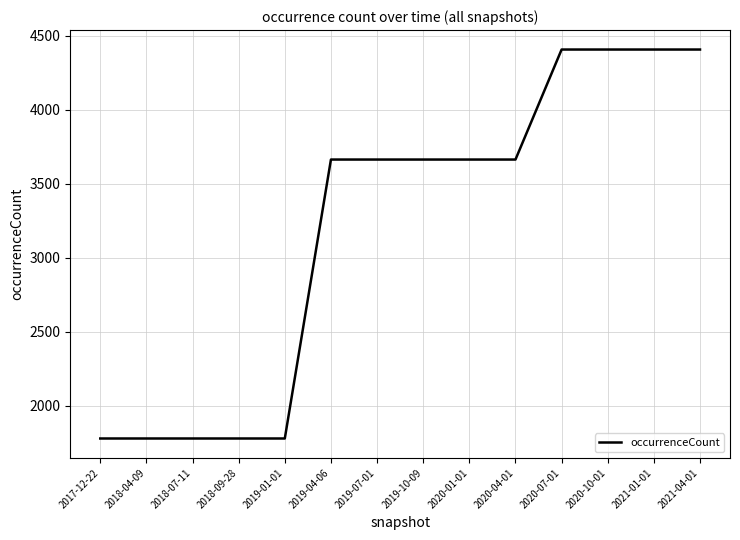

What position from the right is 2018-04-09?

13